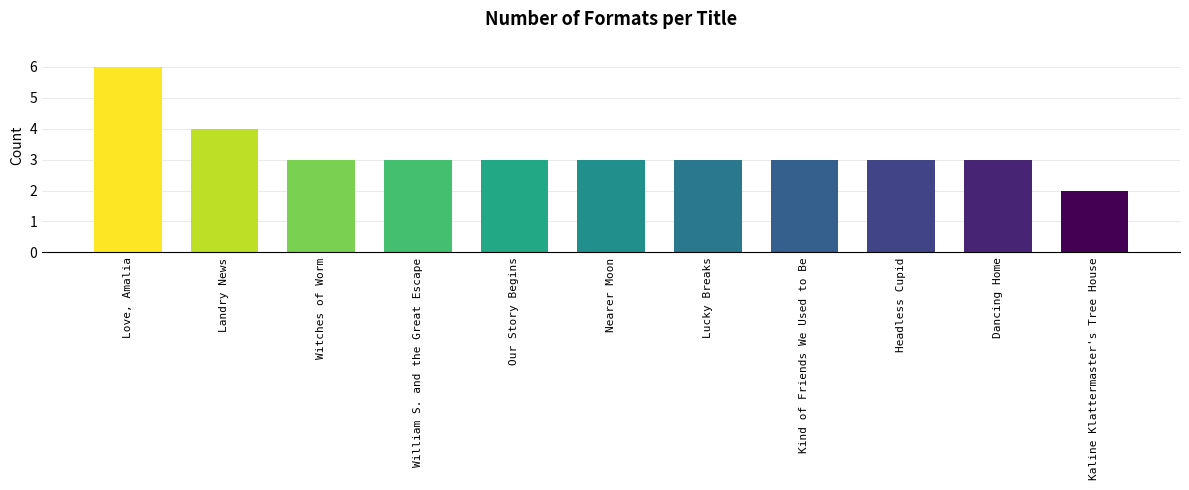

Which has a higher value, Love, Amalia or Kaline Klattermaster's Tree House?

Love, Amalia